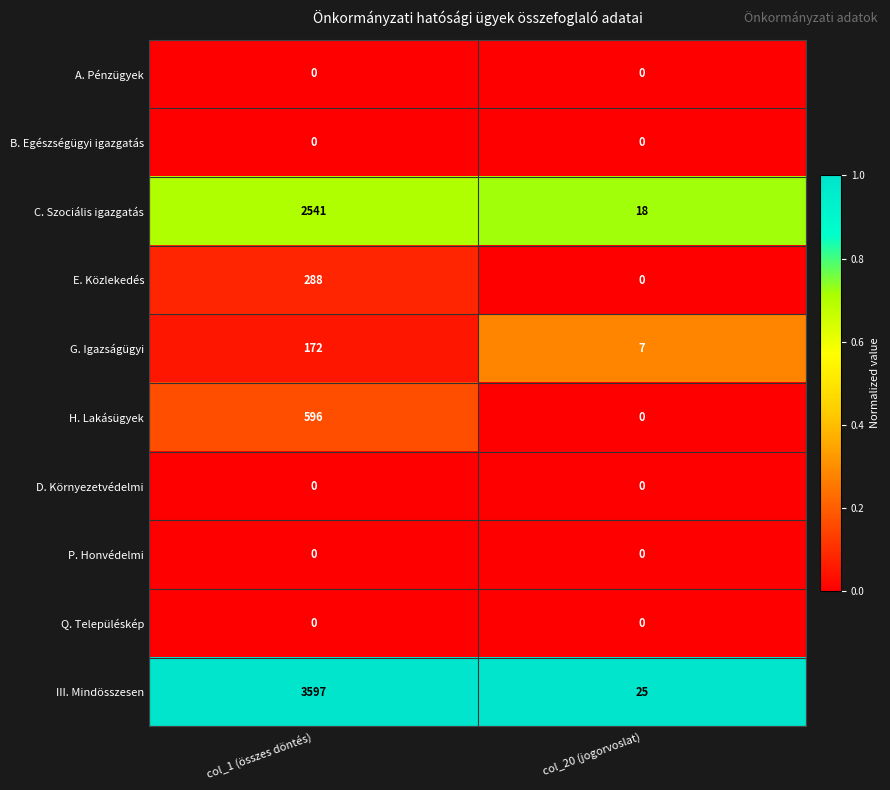

At which label does E. Közlekedés reach its minimum?

col_20 (jogorvoslat)